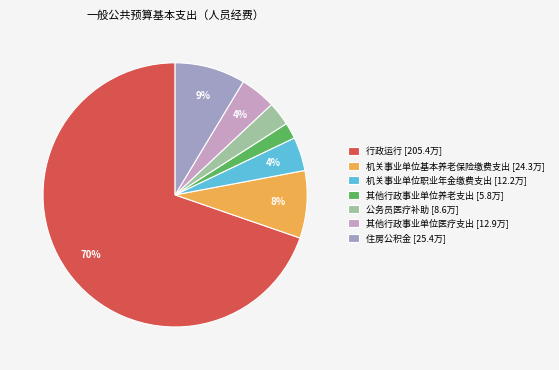

To the nearest percent, what portion does 其他行政事业单位养老支出 represent?

2%